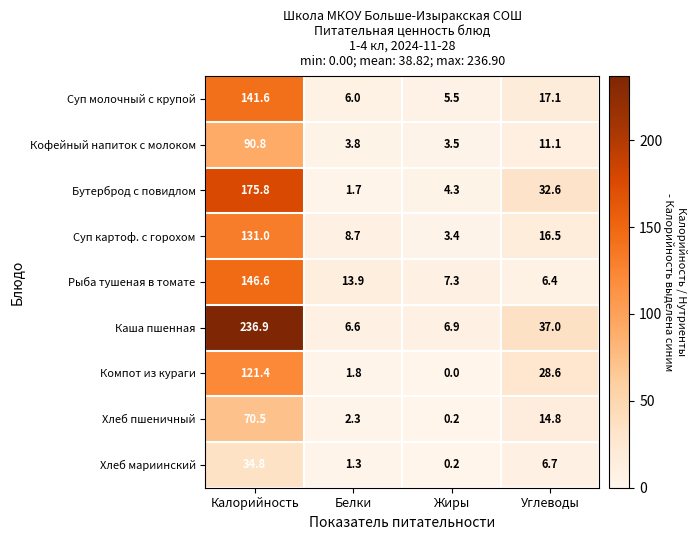

What is the sum of all Суп молочный с крупой values?

170.2